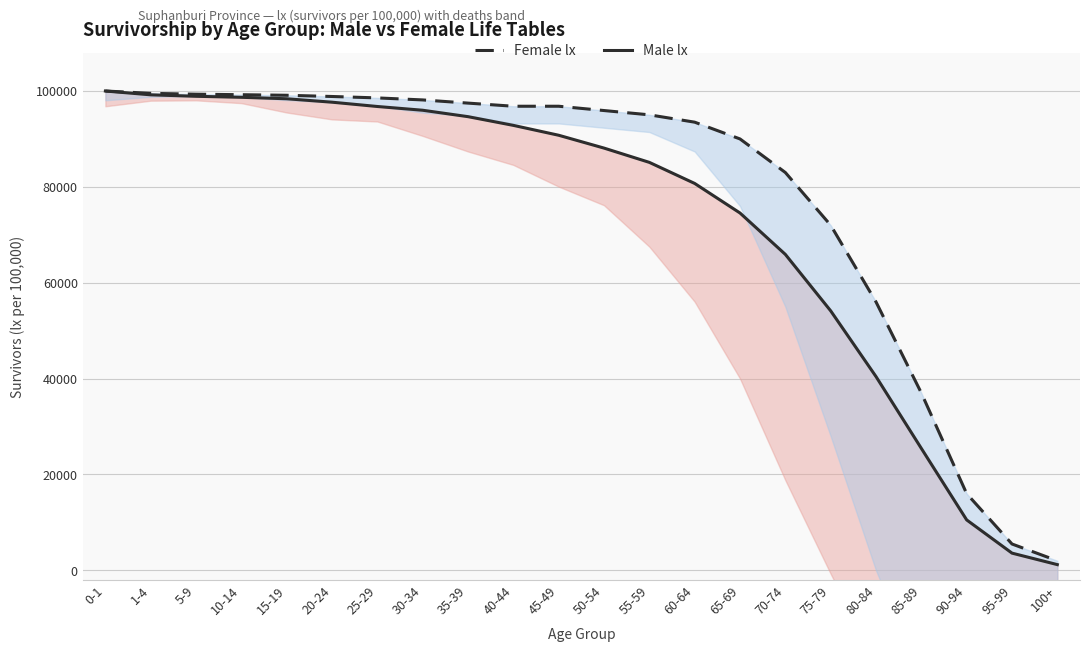

What is the value of the Male lx point at the 4th from the left?

98688.2